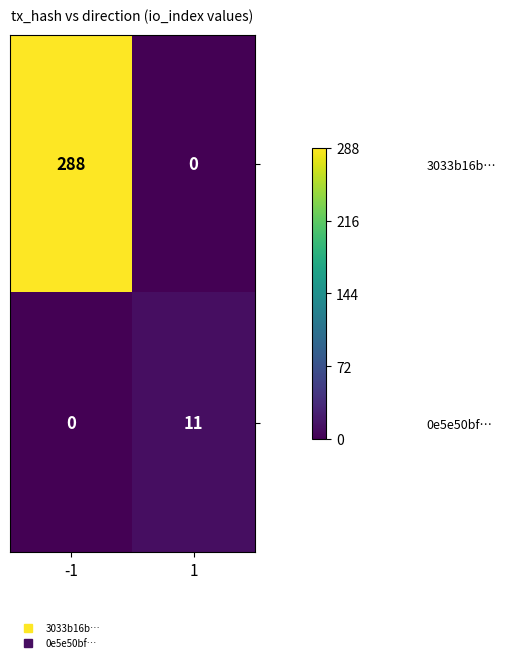

What is the total value across all series at 1?

11